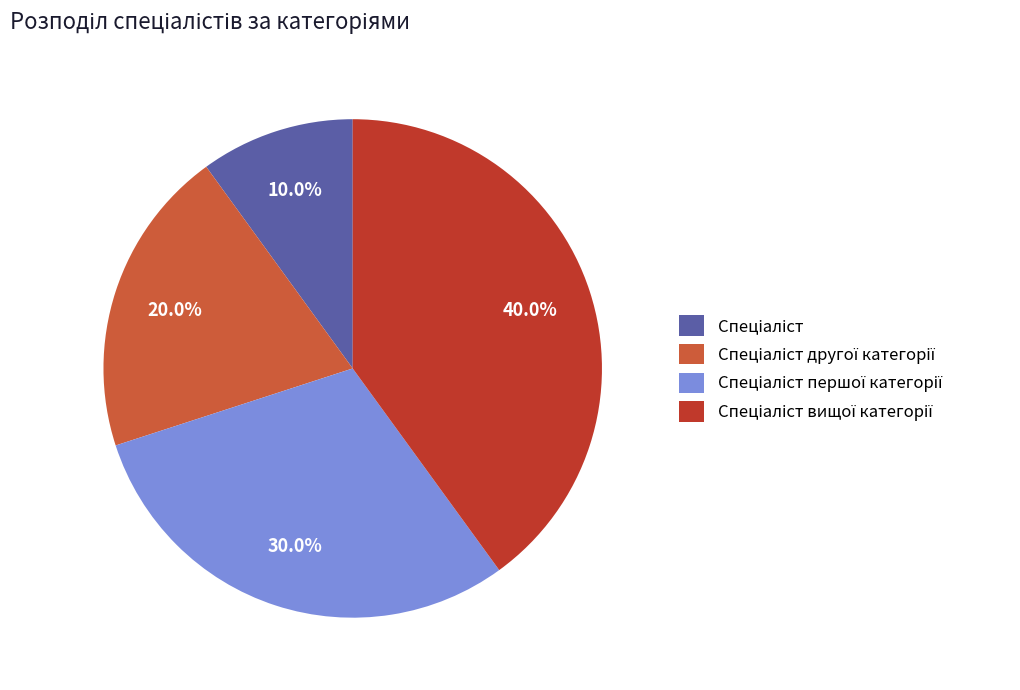

Is there a majority slice in this chart?

No